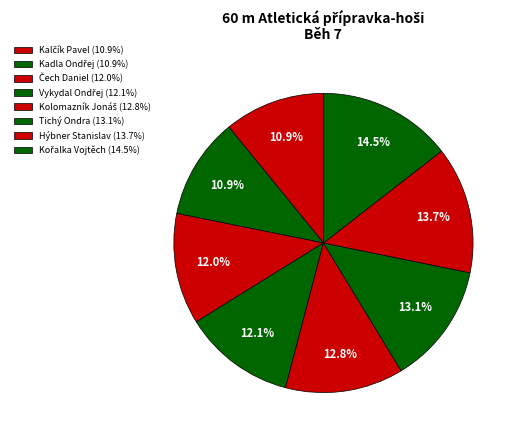

How many segments does this pie chart have?

8